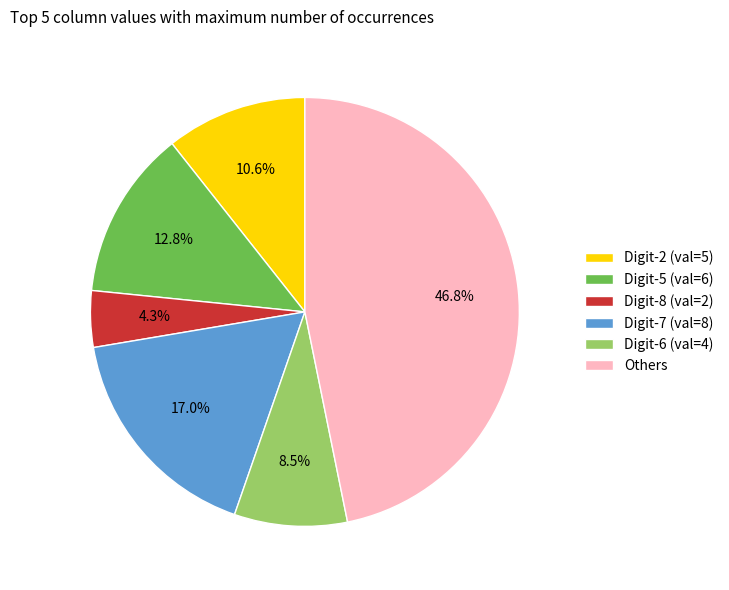

Is the sum of Digit-6 (val=4) and Digit-2 (val=5) greater than half?

No